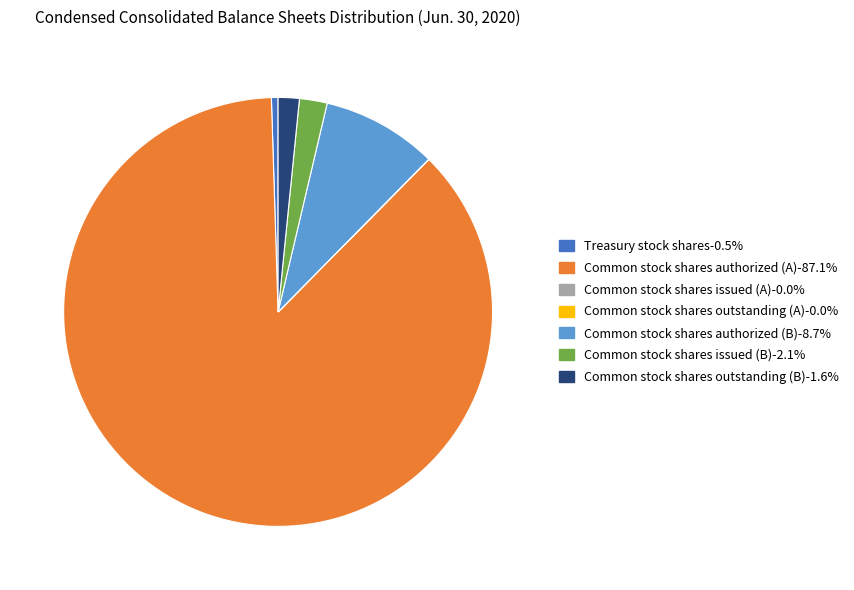

Which has a higher value, Common stock shares authorized (B) or Common stock shares outstanding (B)?

Common stock shares authorized (B)